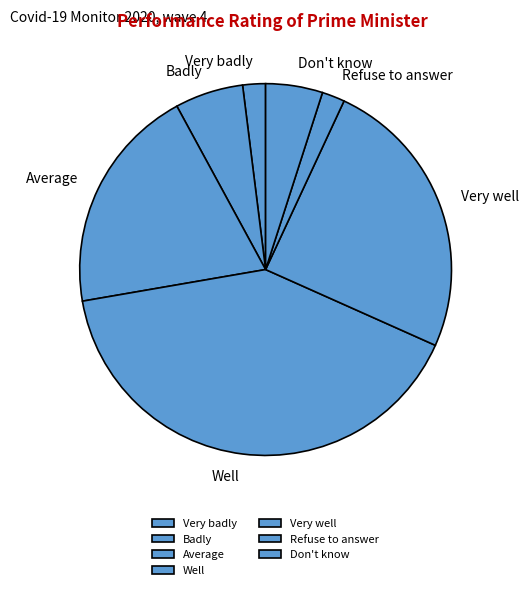

Does Refuse to answer account for over 50% of the chart?

No